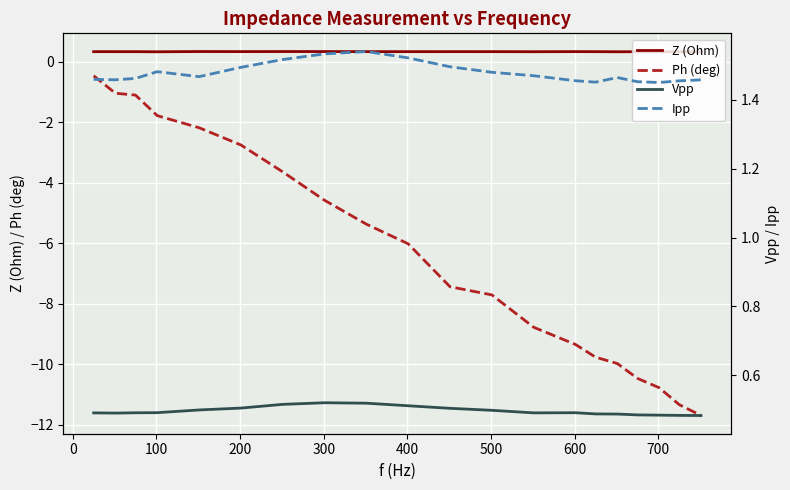

True or false: Ph (deg) and Z (Ohm) intersect in this chart.

False